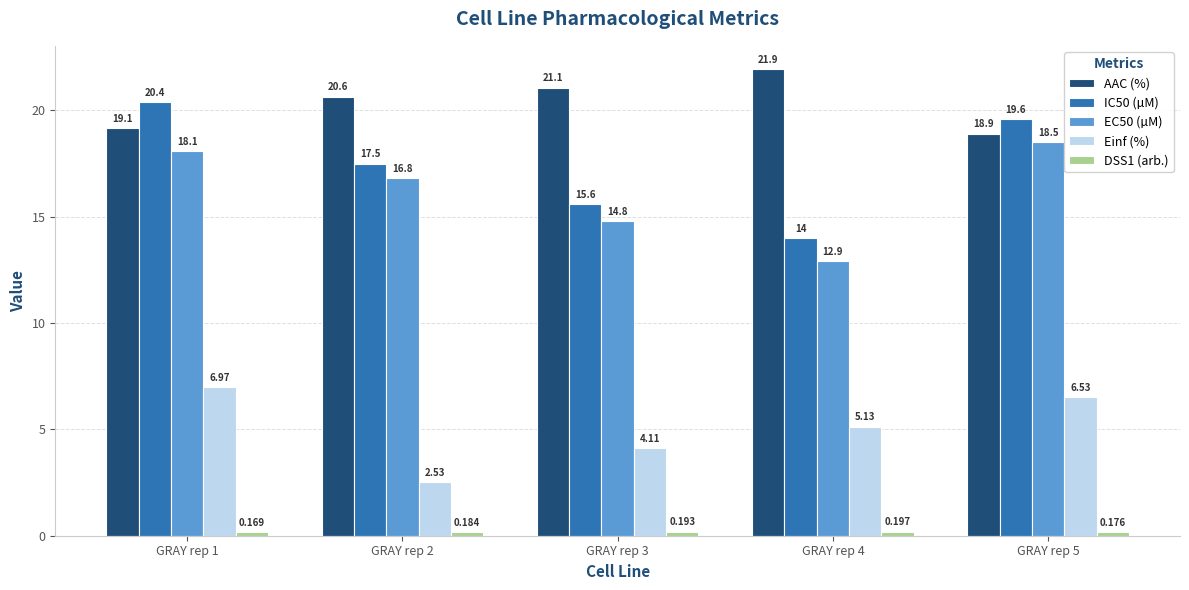

What is the value of the AAC (%) bar at the 3rd from the left?

21.1